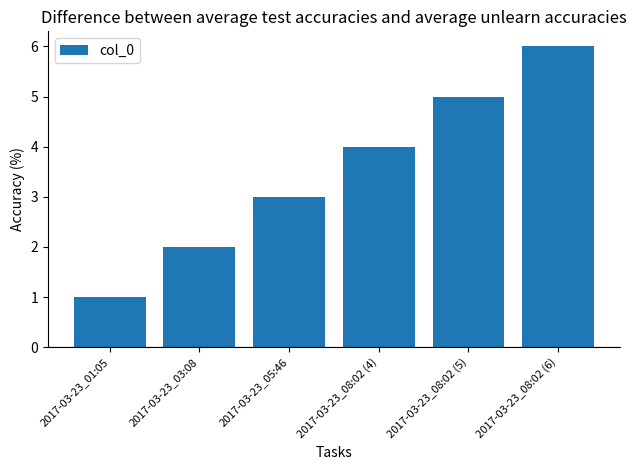

Reading left to right, extract all data points from this chart.

1	2	3	4	5	6